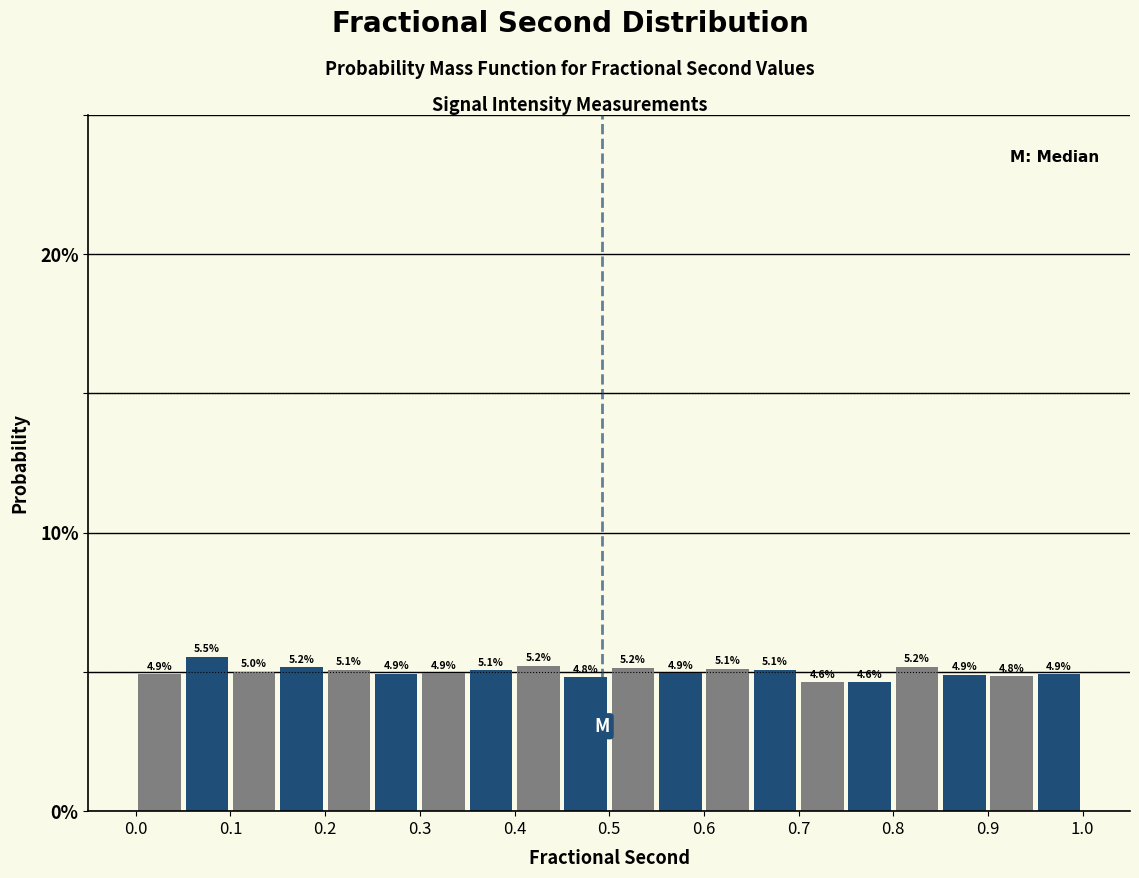

What is the height of the bar covering 0.90 to 0.95 on the x-axis?

4.8